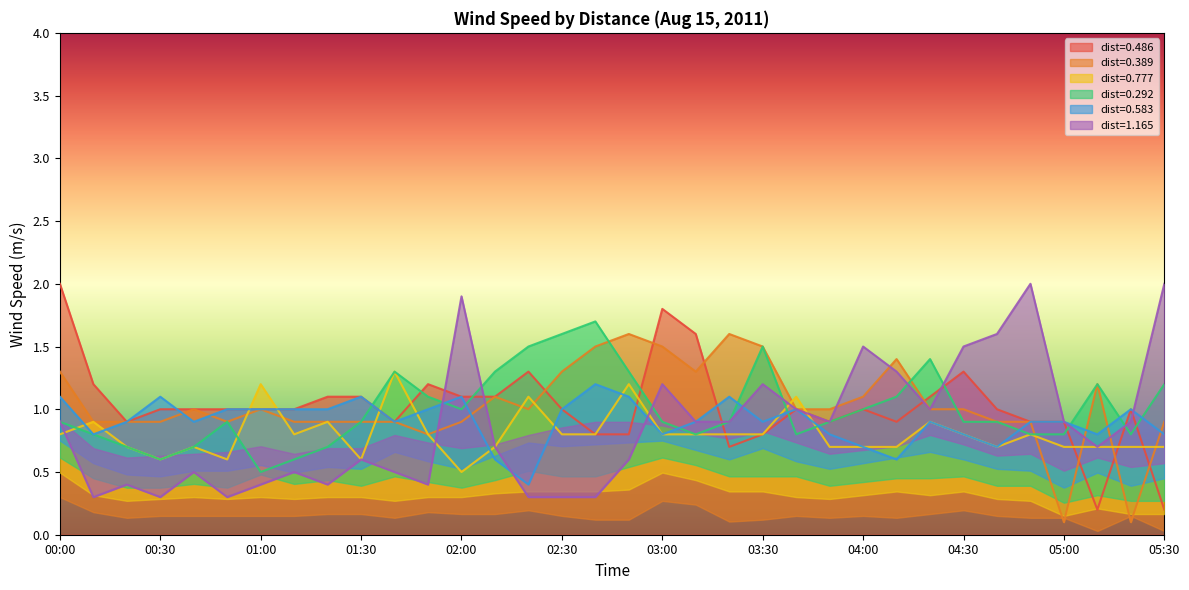

What position from the right is 00:10?

33